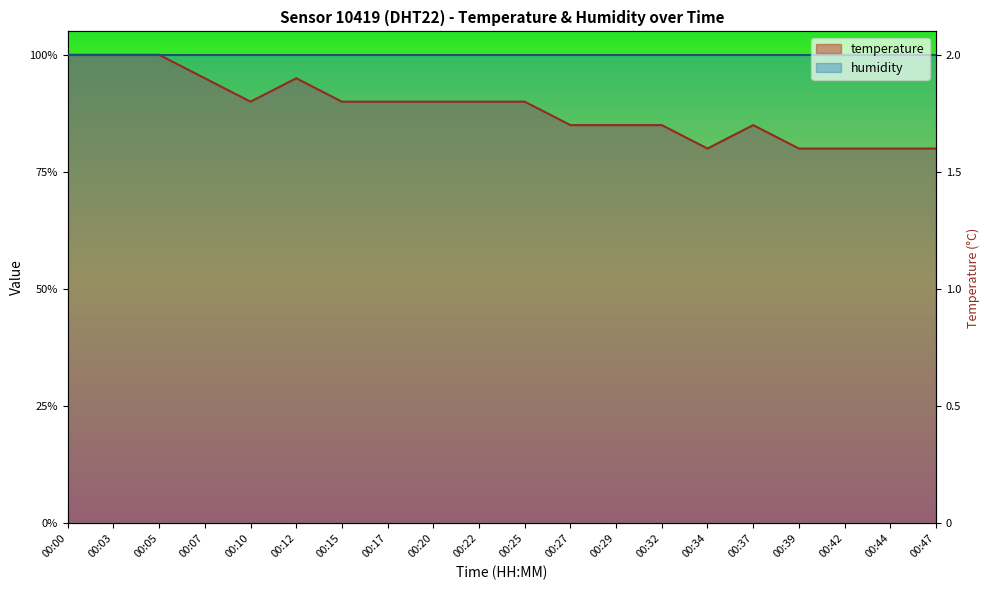

List the labels in order of value, largest first.

00:00, 00:03, 00:05, 00:07, 00:12, 00:10, 00:15, 00:17, 00:20, 00:22, 00:25, 00:27, 00:29, 00:32, 00:37, 00:34, 00:39, 00:42, 00:44, 00:47